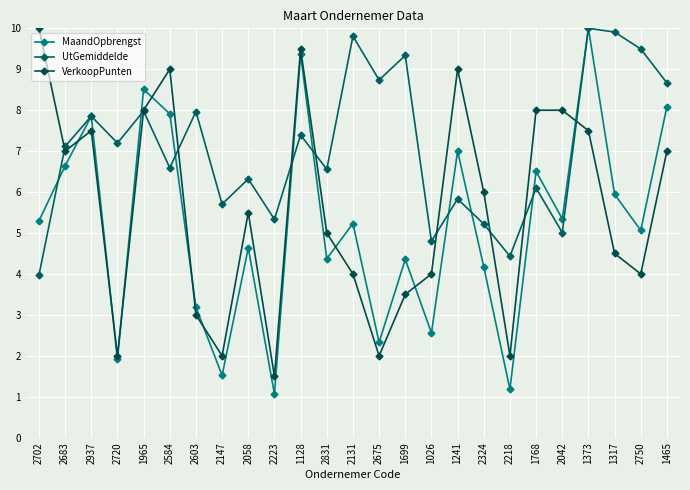

What is the difference between the highest and lowest values at 2720?

5.3